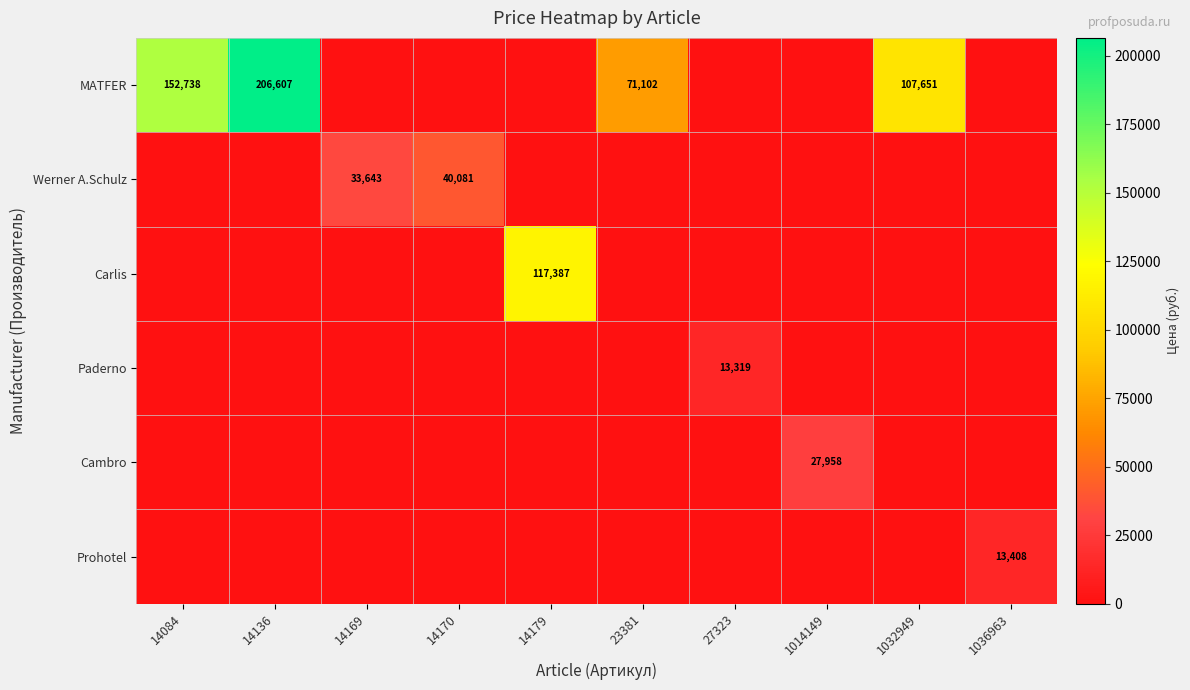

True or false: MATFER has a value of 71684 at 1032949.

False